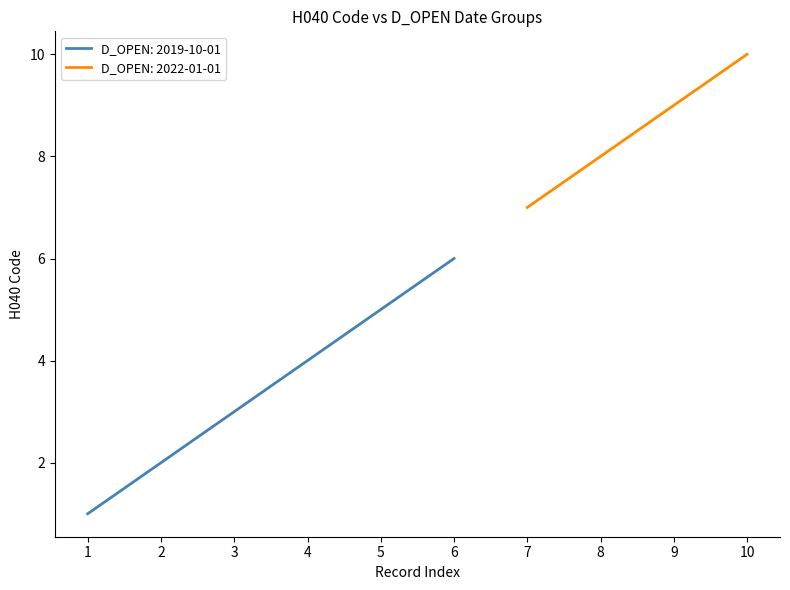

Read the H040 codes value at 2019-10-01.

6